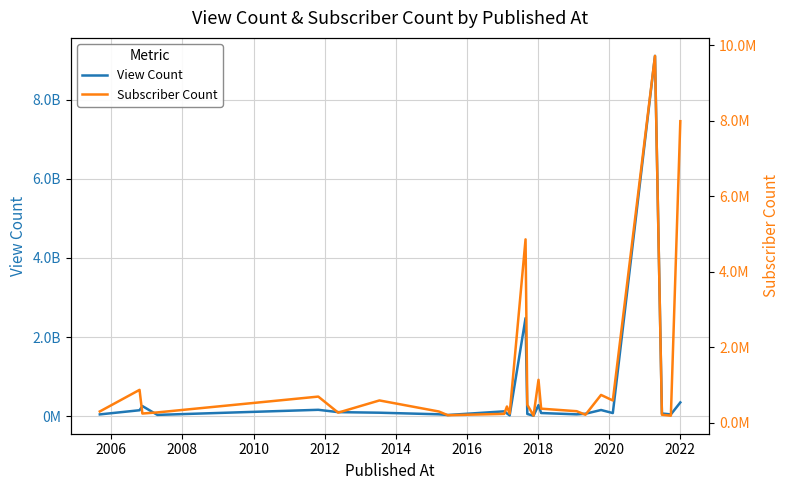

Where is the first local maximum for Subscriber Count?

2006